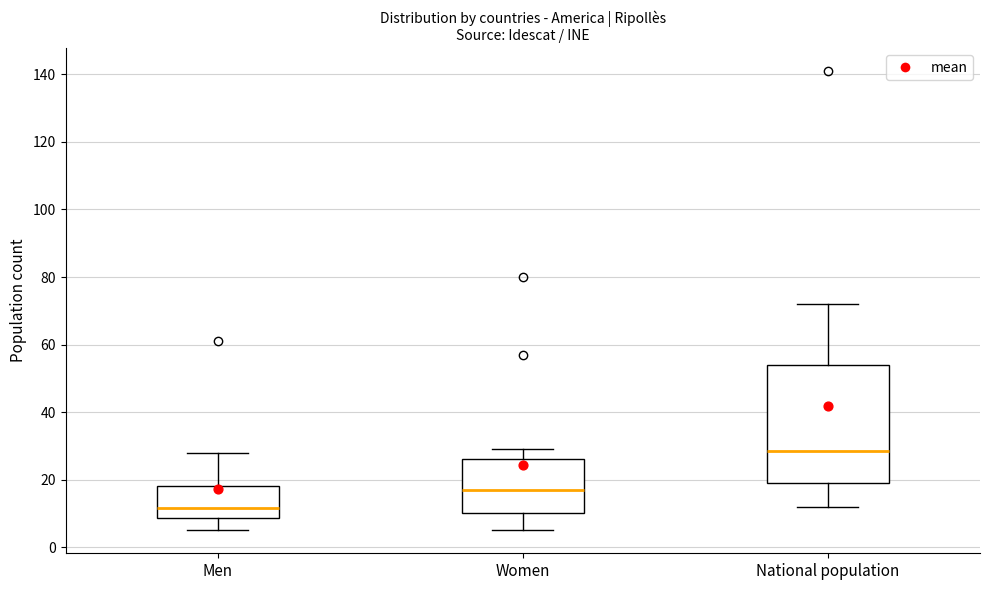

Which box has the highest median line?

National population